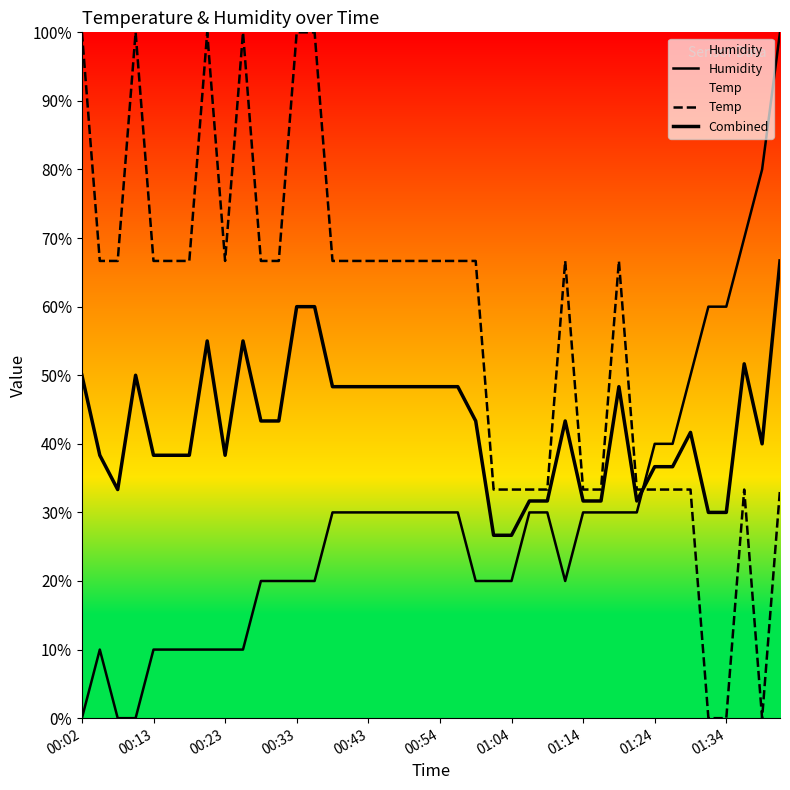

How many categories are shown in the chart?

40